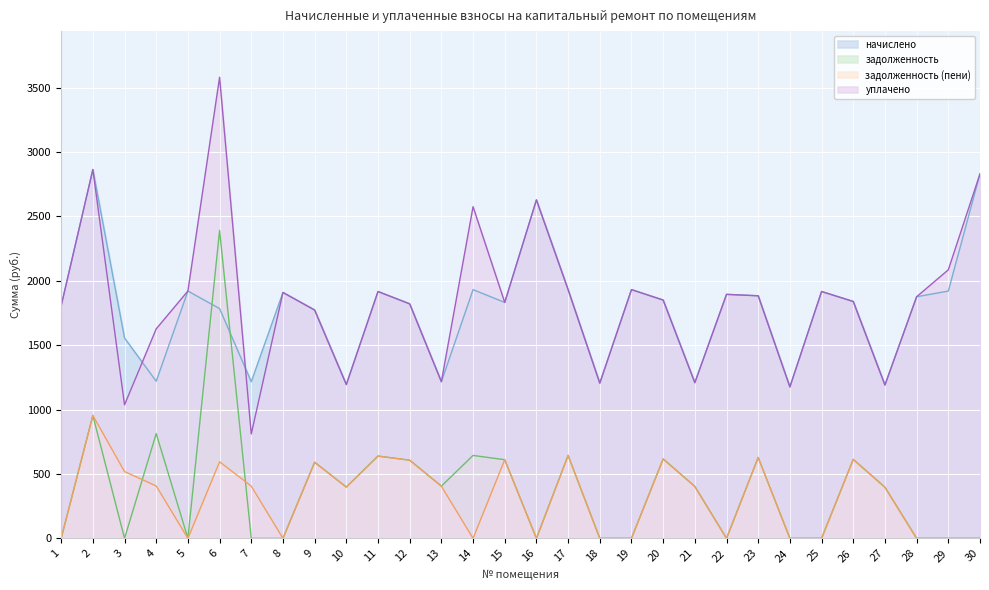

Is the value of уплачено at 1 greater than the value of задолженность (пени) at 30?

Yes